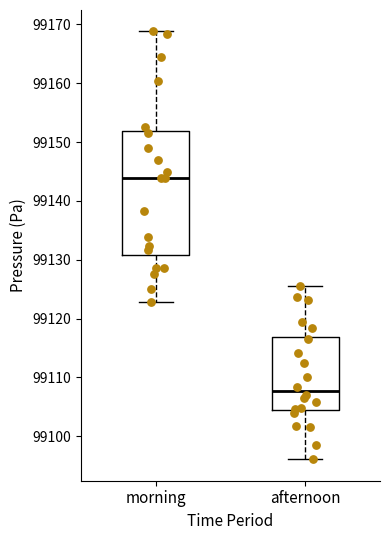

Which box has the lowest median line?

afternoon